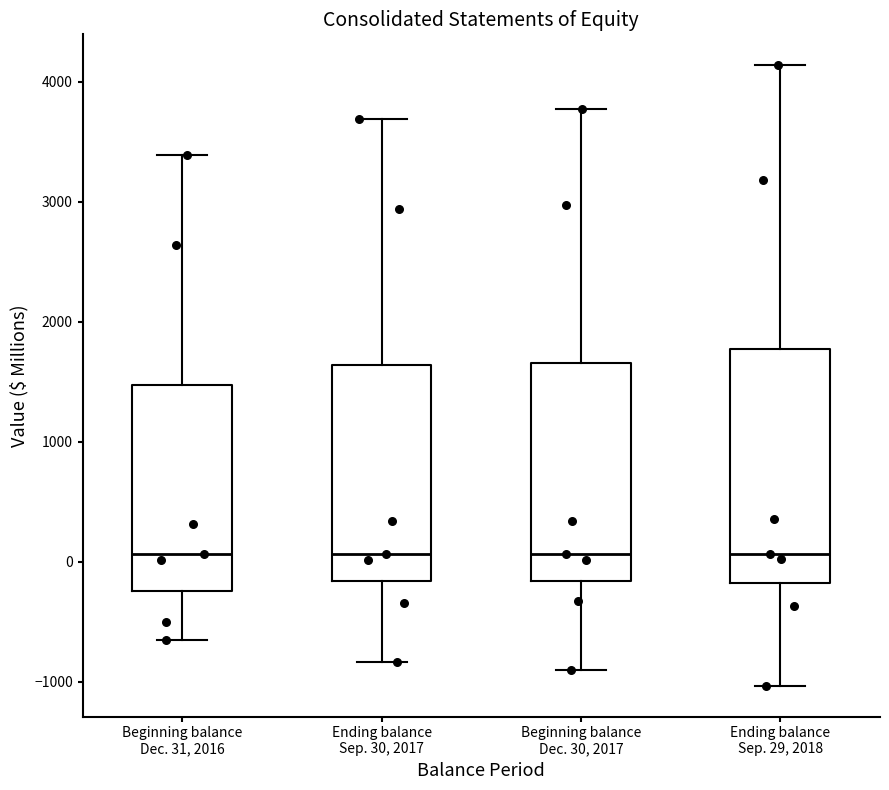

Where does the lower whisker of the box for Ending balance Sep. 30, 2017 end on the y-axis? The values are not printed on the chart, so give them approximately, as read against the axis.

-800